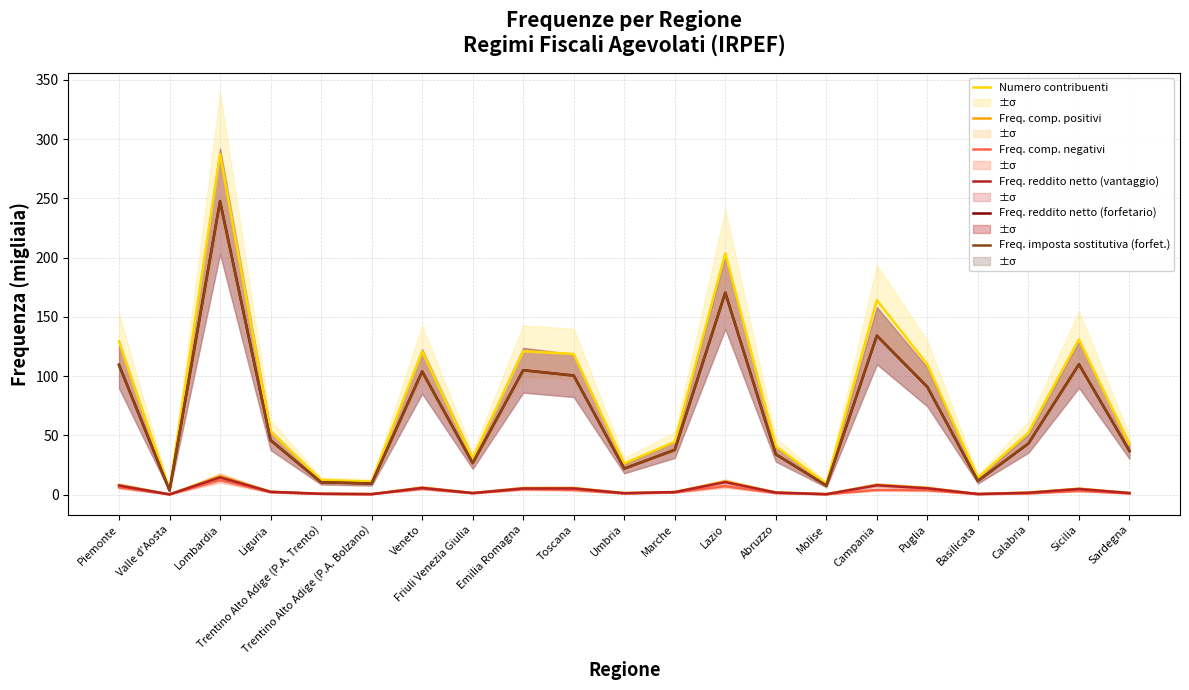

Which series has the largest total across all categories?

Numero contribuenti